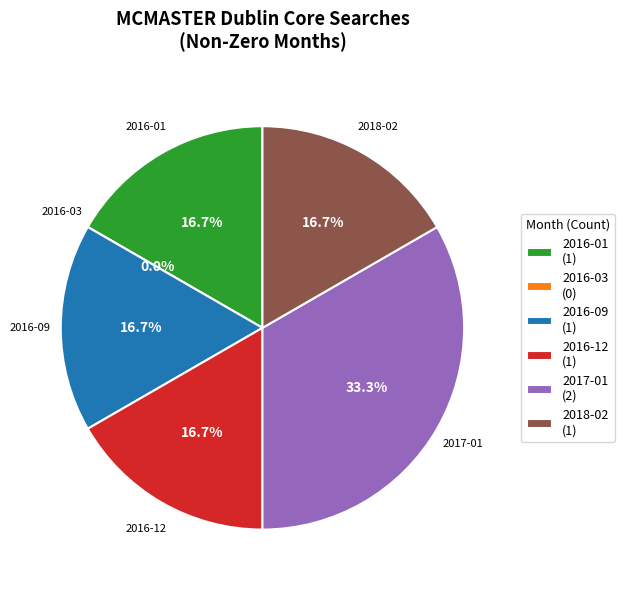

Does 2017-01 represent more than half of the total?

No